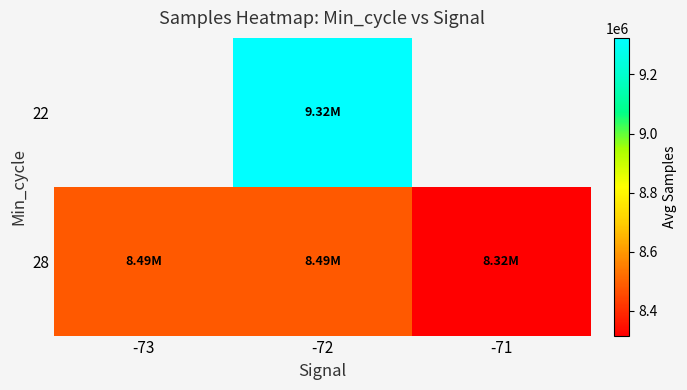

Between -73 and -72, which is larger?

-72